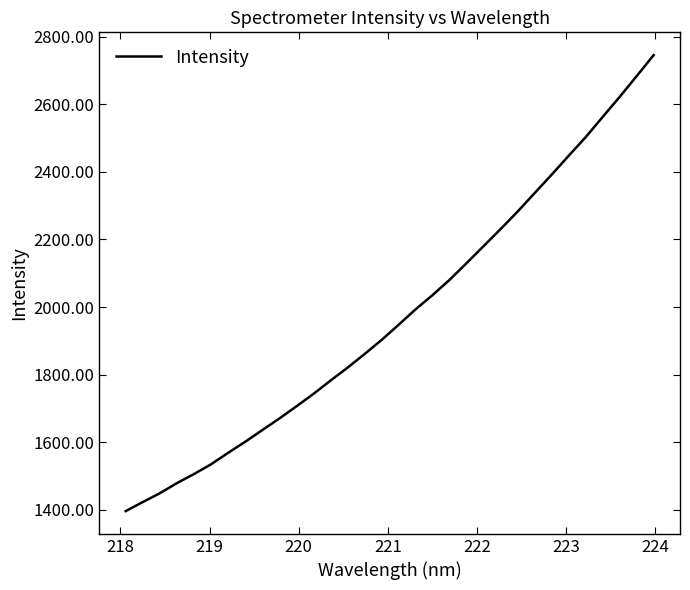

How many lines are shown in the chart?

1